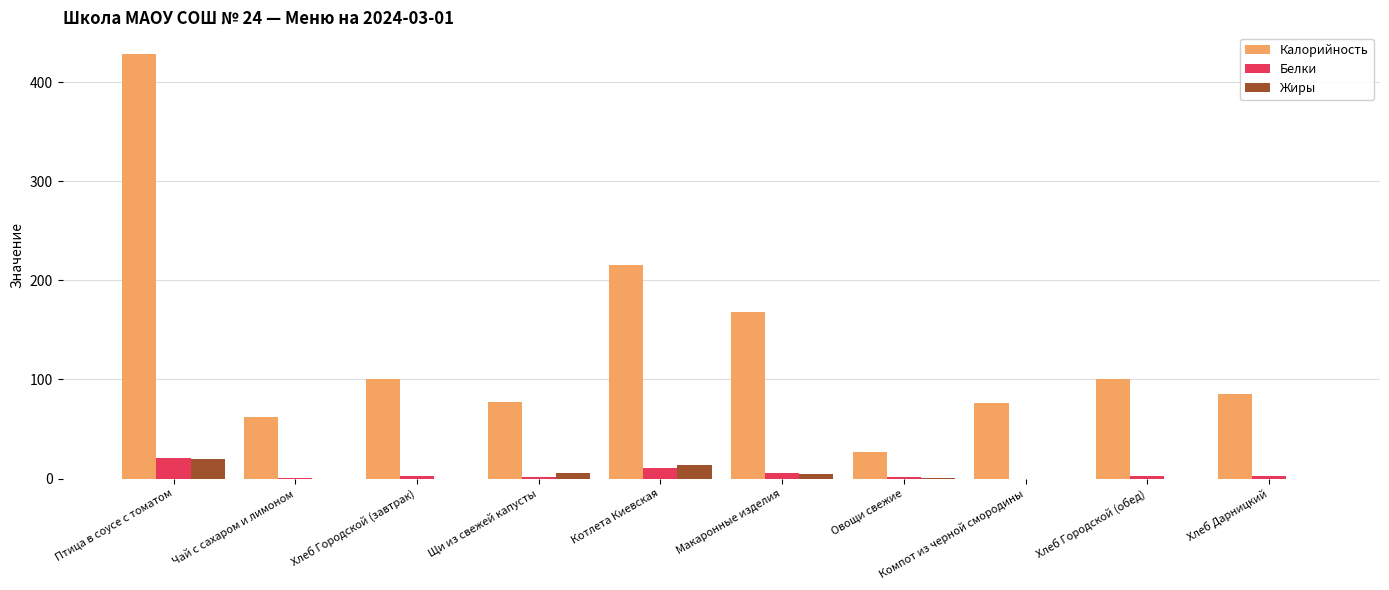

The value of Белки at Котлета Киевская is 11.0. True or false?

True